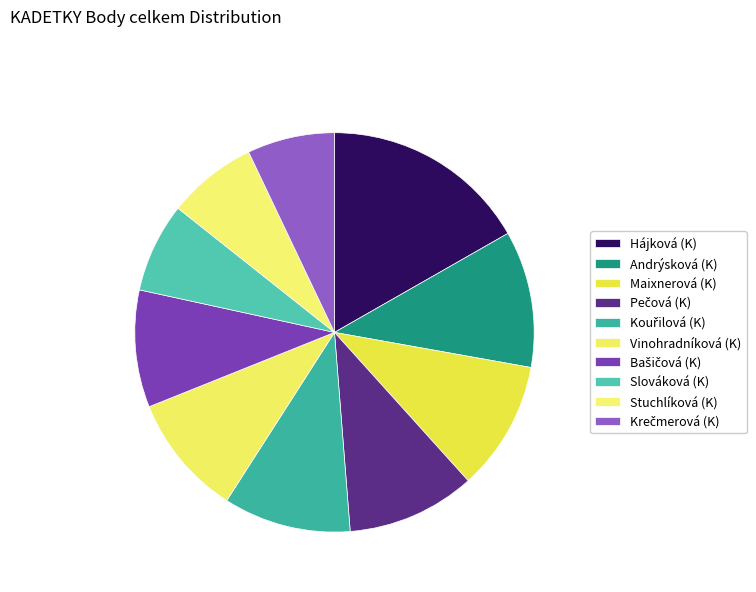

To the nearest percent, what is the combined percentage of Vinohradníková (K) and Kouřilová (K)?

20%